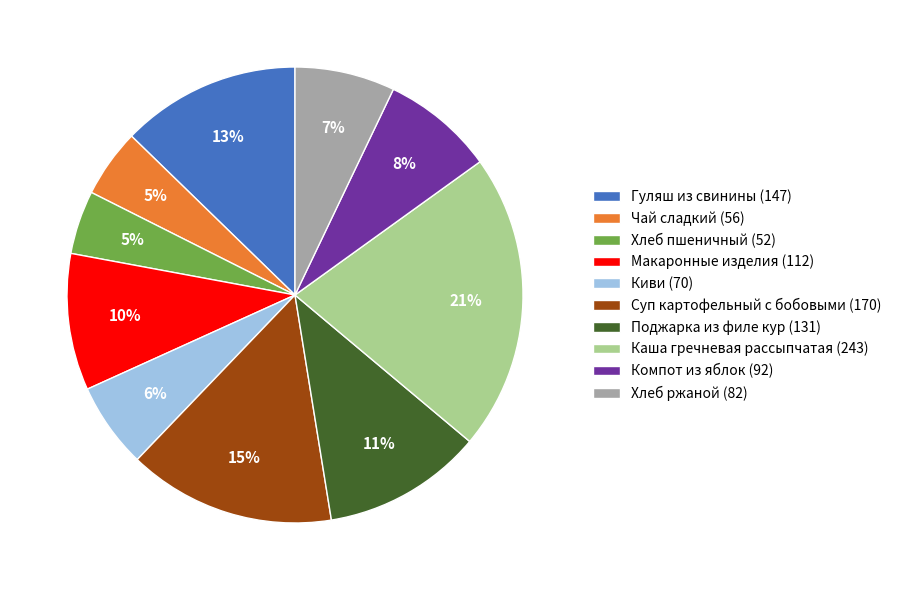

To the nearest percent, what percentage of the pie is Поджарка из филе кур (131)?

11%